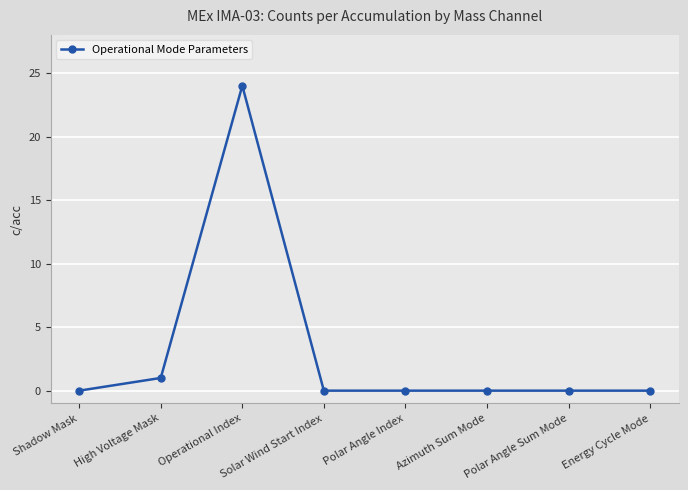

What is the label of the 1st point from the right?

Energy Cycle Mode